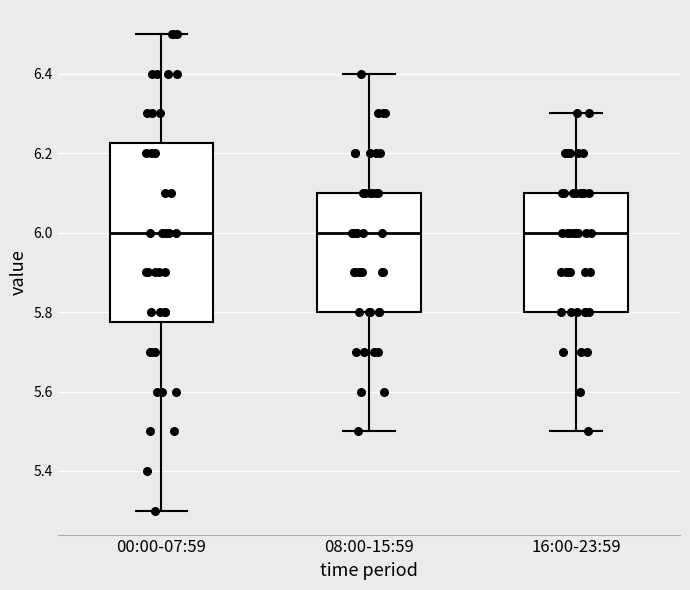

Reading left to right, transcribe this box plot: for each box, give where its median line is, the range the box spans, and where its two whiskers end, as read against the y-axis. The values are not printed on the chart, so give them approximately, as read against the axis.

00:00-07:59: median 6.00, box 5.78 to 6.22, whiskers 5.30 to 6.50
08:00-15:59: median 6.00, box 5.80 to 6.10, whiskers 5.50 to 6.40
16:00-23:59: median 6.00, box 5.80 to 6.10, whiskers 5.50 to 6.30